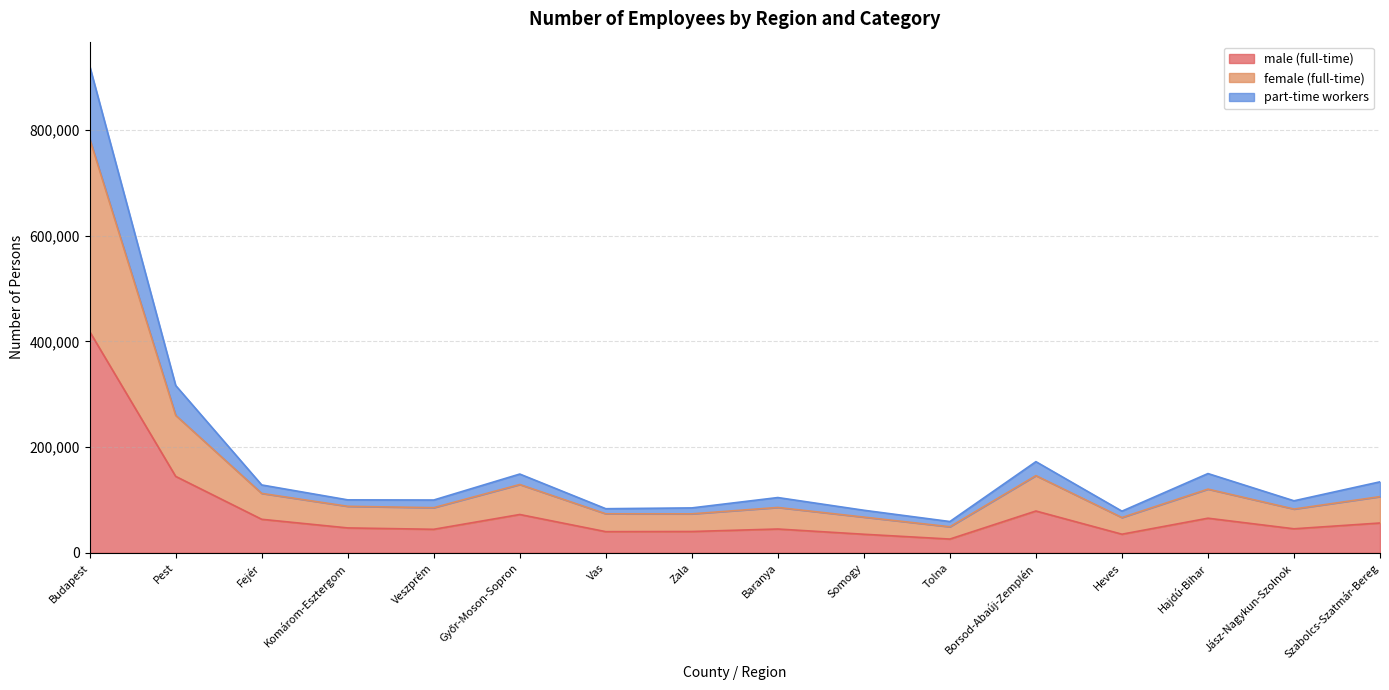

Reading left to right, transcribe all the data shown in this chart.

male (full-time): Budapest=418596	Pest=144549	Fejér=63368	Komárom-Esztergom=47029	Veszprém=44433	Győr-Moson-Sopron=72438	Vas=39970	Zala=40255	Baranya=44960	Somogy=35051	Tolna=25956	Borsod-Abaúj-Zemplén=79029	Heves=35140	Hajdú-Bihar=65411	Jász-Nagykun-Szolnok=45391	Szabolcs-Szatmár-Bereg=56334
female (full-time): Budapest=783771	Pest=260135	Fejér=112355	Komárom-Esztergom=87936	Veszprém=85329	Győr-Moson-Sopron=129179	Vas=73757	Zala=73666	Baranya=85749	Somogy=67488	Tolna=49181	Borsod-Abaúj-Zemplén=146020	Heves=66665	Hajdú-Bihar=120437	Jász-Nagykun-Szolnok=82740	Szabolcs-Szatmár-Bereg=106259
part-time workers: Budapest=921102	Pest=316568	Fejér=128357	Komárom-Esztergom=100123	Veszprém=99835	Győr-Moson-Sopron=148978	Vas=83387	Zala=84902	Baranya=104513	Somogy=80461	Tolna=59119	Borsod-Abaúj-Zemplén=172426	Heves=78763	Hajdú-Bihar=149897	Jász-Nagykun-Szolnok=98363	Szabolcs-Szatmár-Bereg=134273